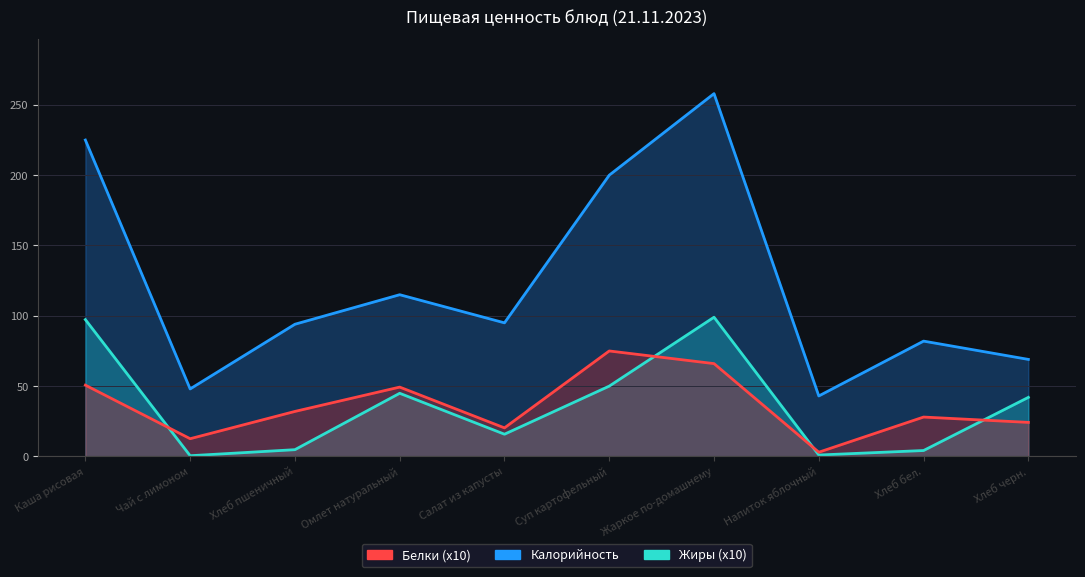

What is the value of the Белки point at the 3rd from the left?

32.0